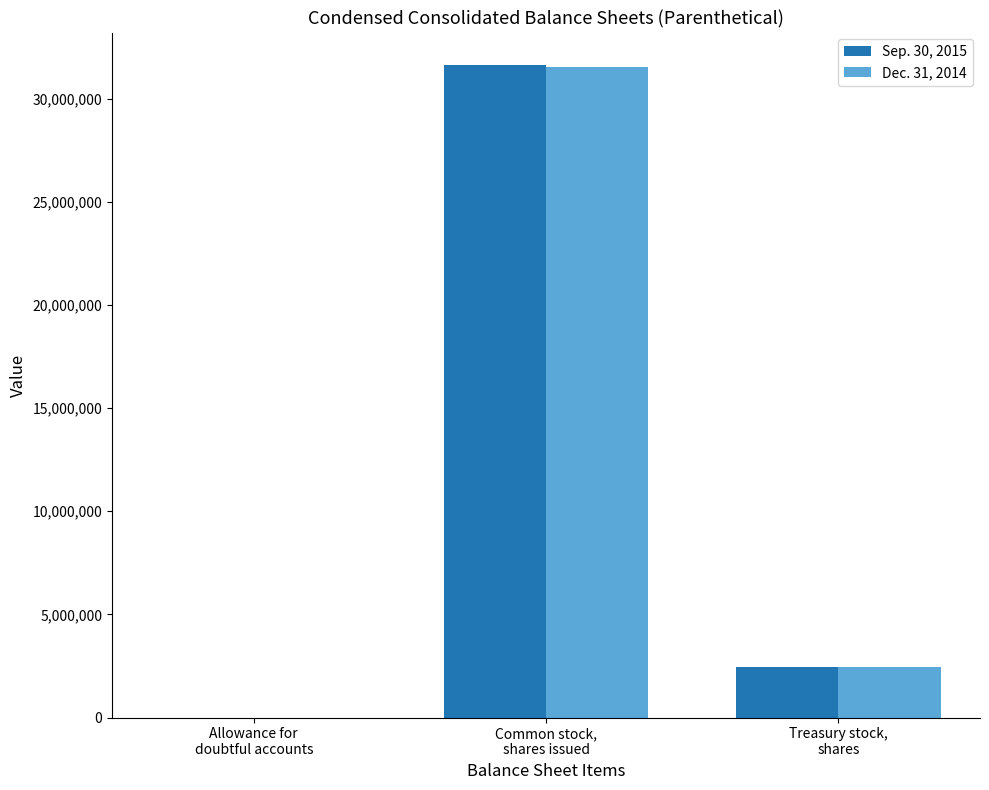

What is the greatest value displayed?

31623810